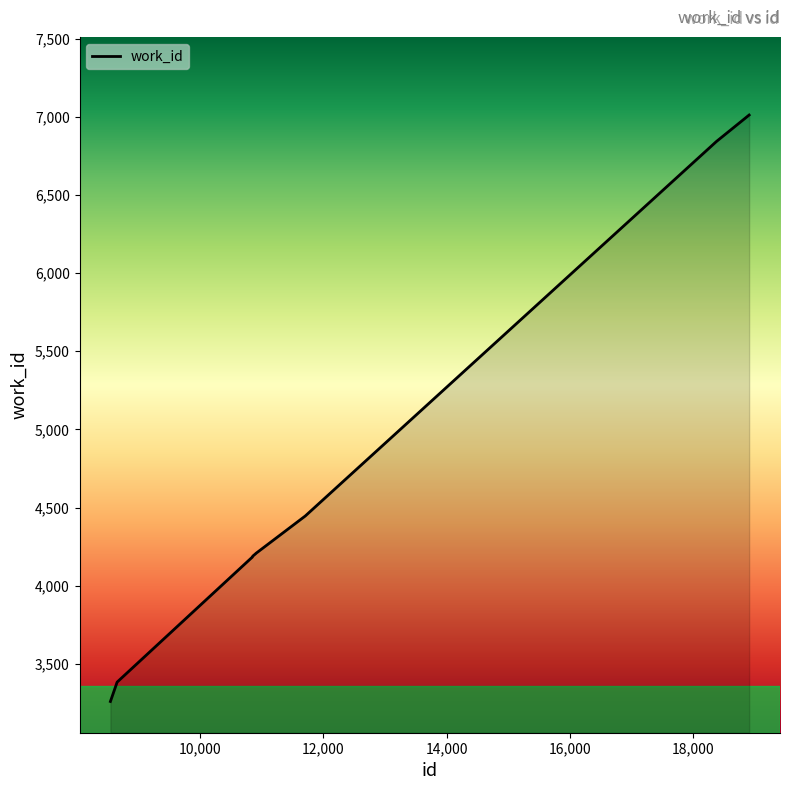

What is the greatest value displayed?

7012